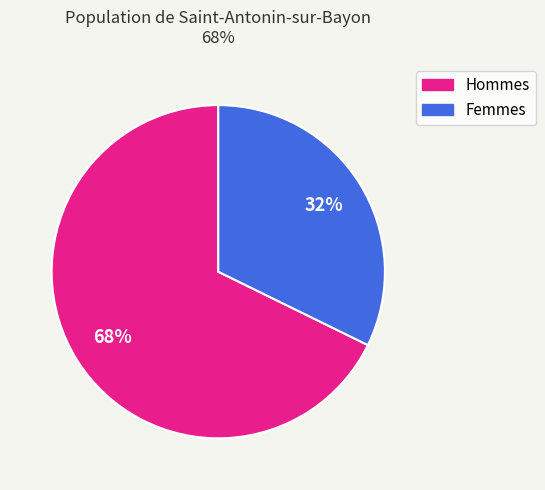

How many segments does this pie chart have?

2